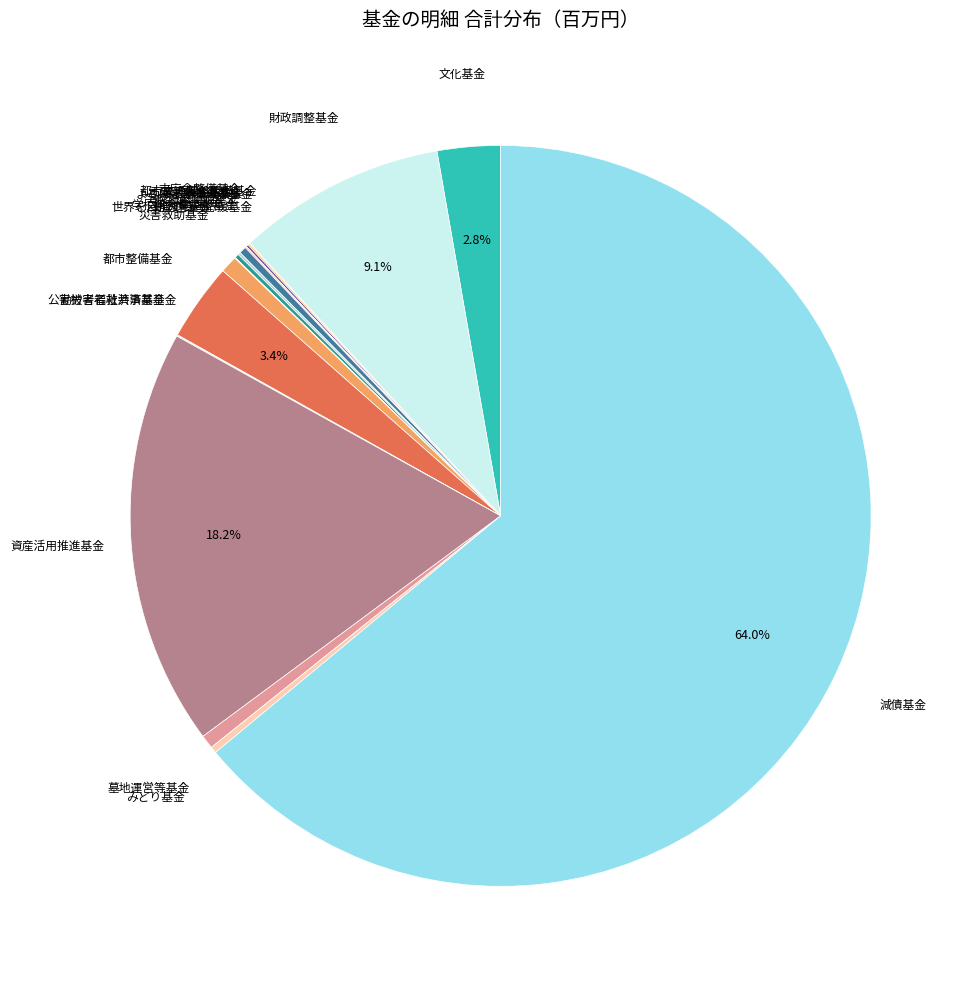

To the nearest percent, what is the average slice percentage?

5%